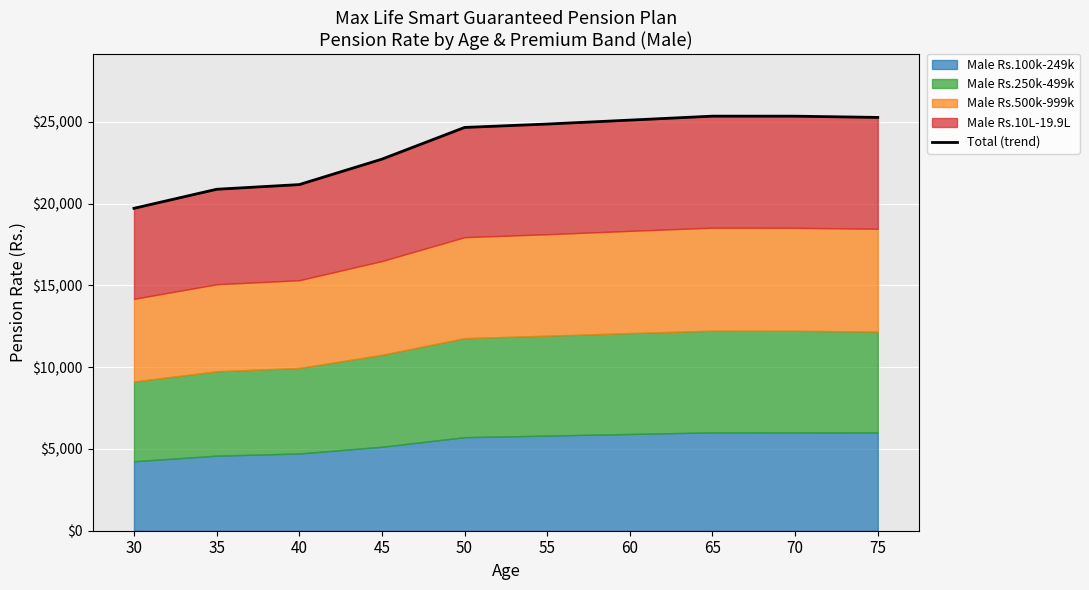

What is the value of the 3rd point from the left?

21163